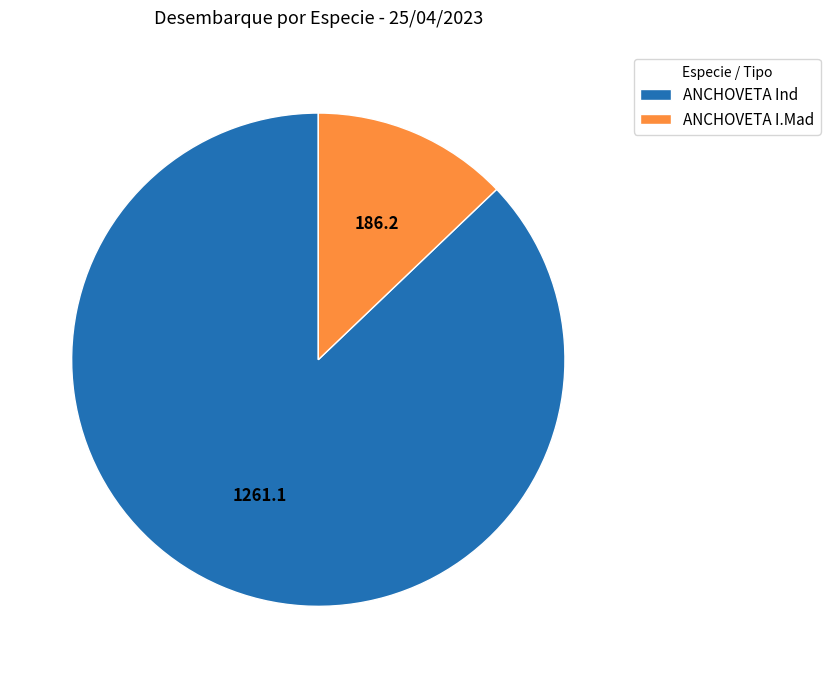

What is the smallest slice in the pie chart?

ANCHOVETA I.Mad